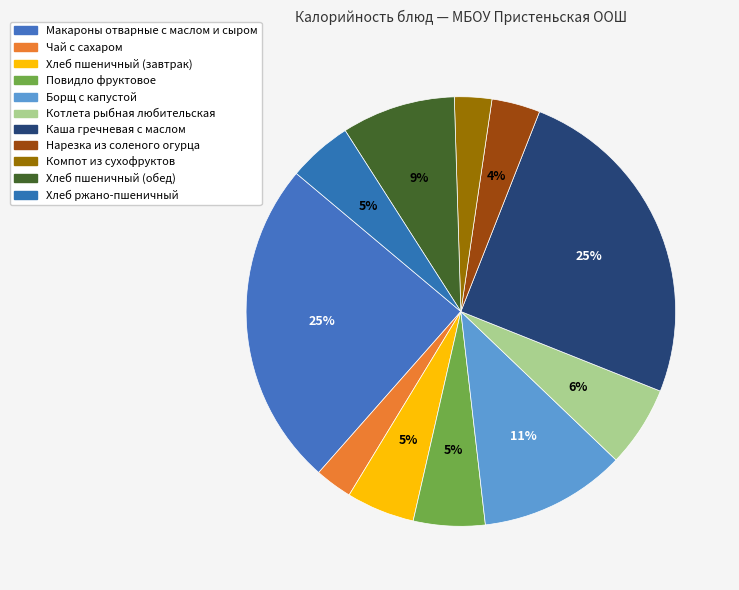

Count the number of slices in the pie.

11